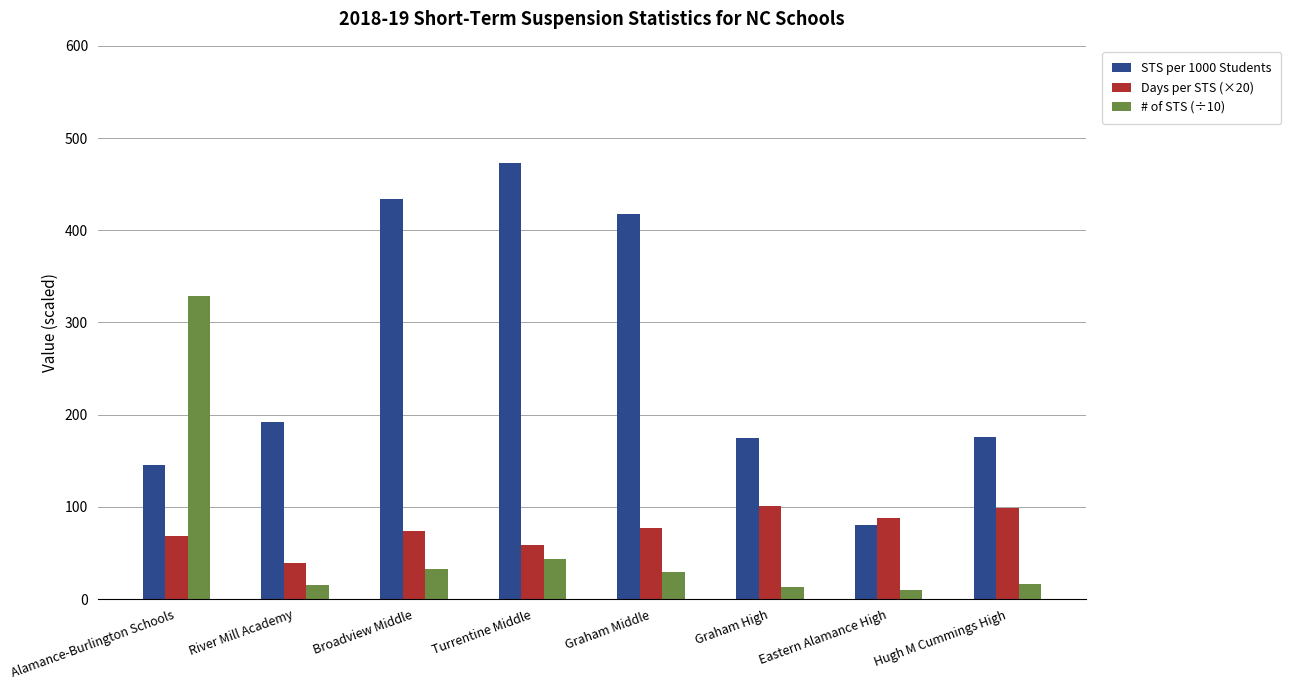

What is the value of the STS per 1000 Students bar at the 3rd from the left?

434.0